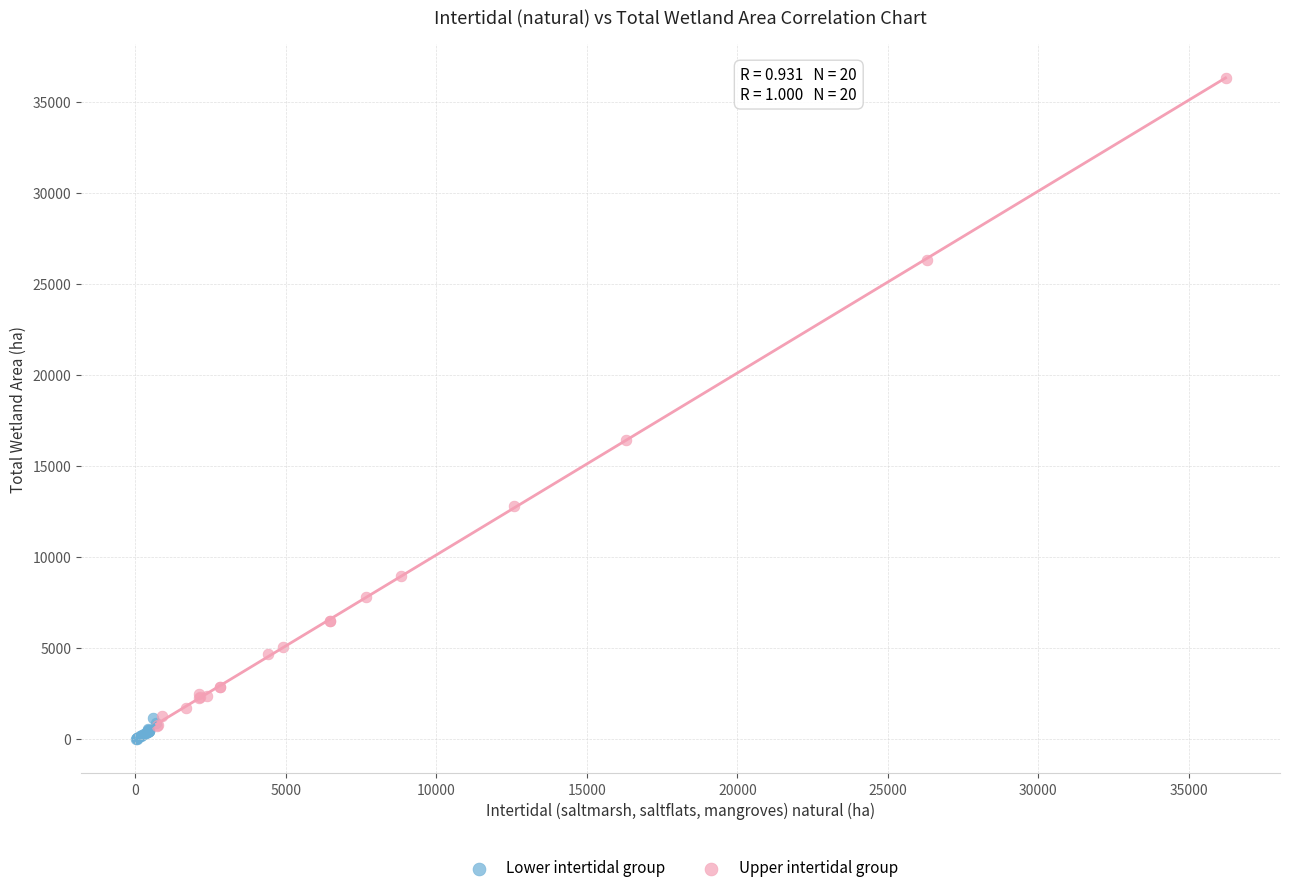

Which series has the largest Y range (max minus min)?

Upper intertidal group